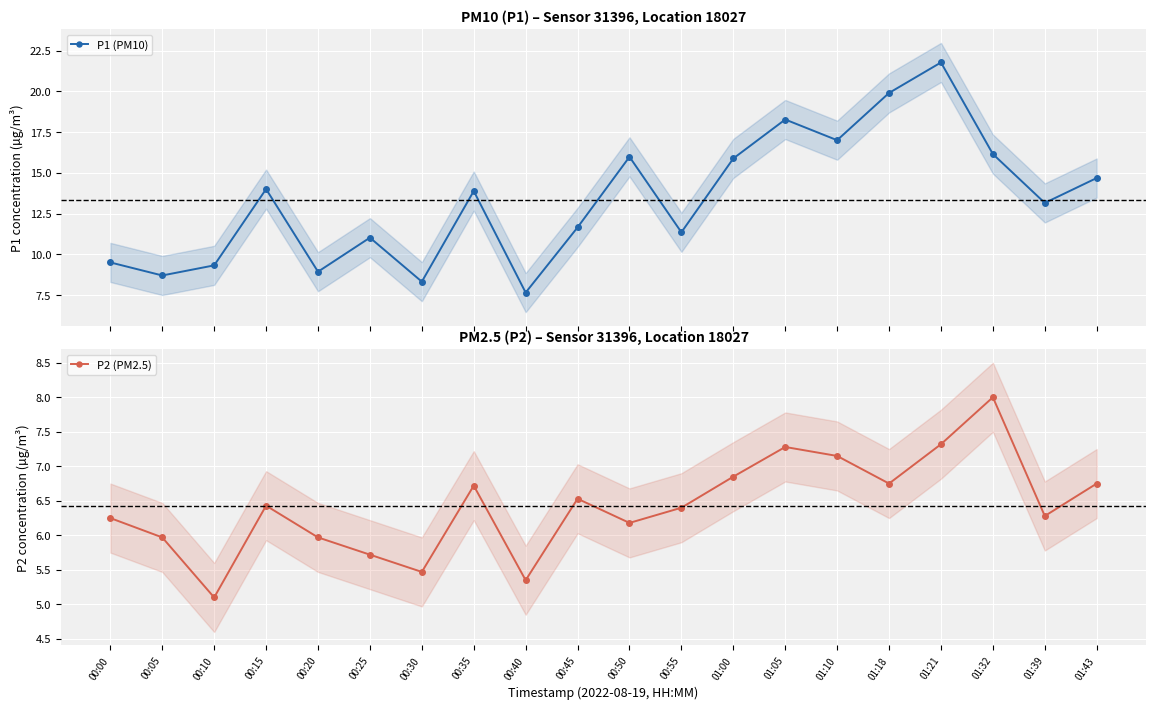

What is the sum of all P1 (PM10) values?

267.1